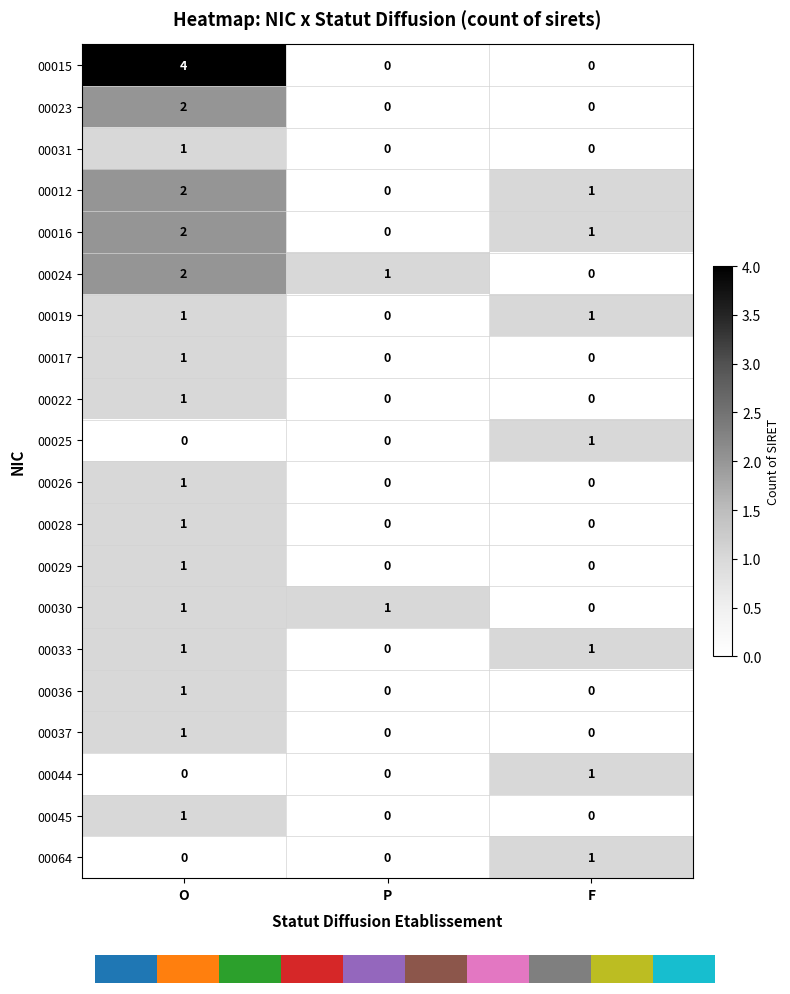

Which has a higher value, F or O?

O